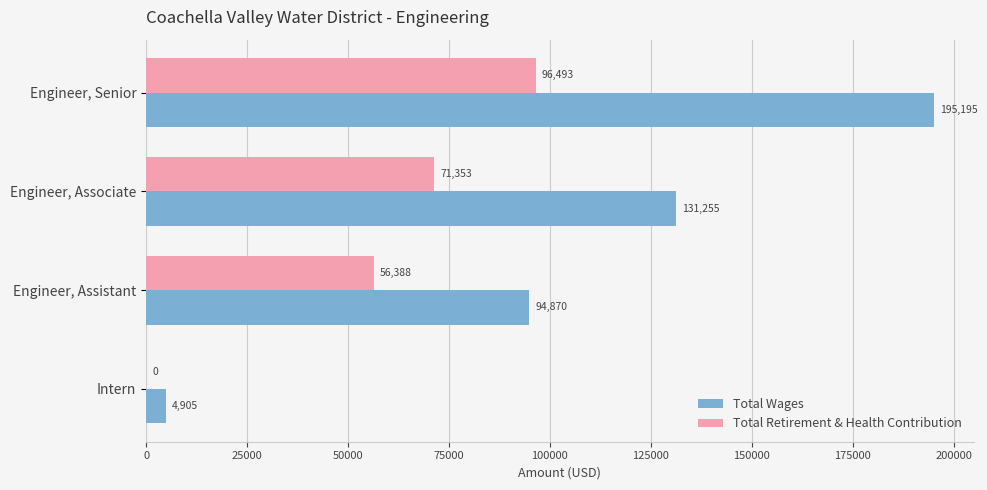

Which series changed the most between Engineer, Senior and Intern?

Total Wages